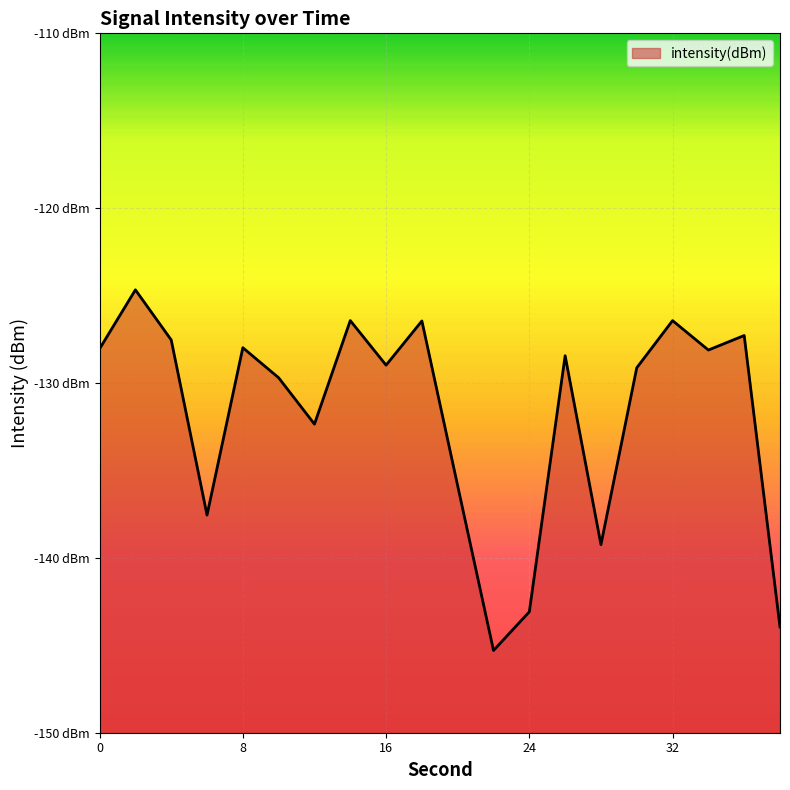

What is the difference between the values at 30 and 12?

3.2